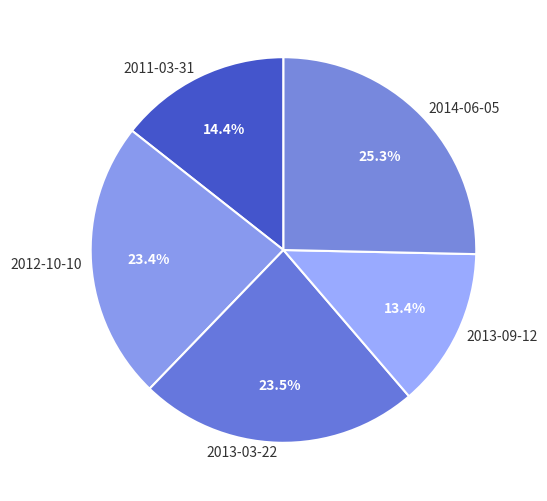

What is the smallest slice in the pie chart?

2013-09-12